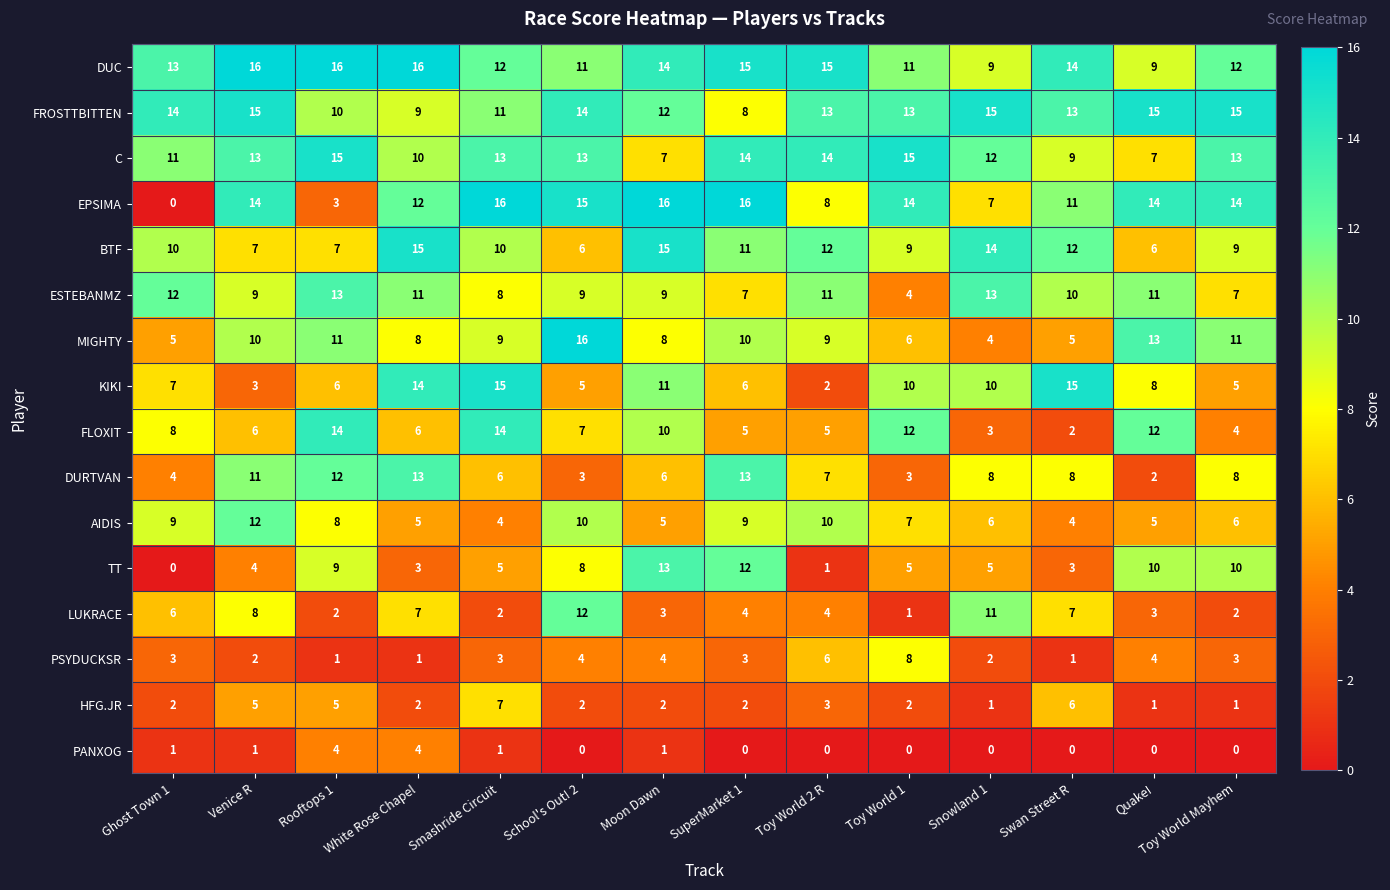

What is the difference between the highest and lowest values at Venice R?

15